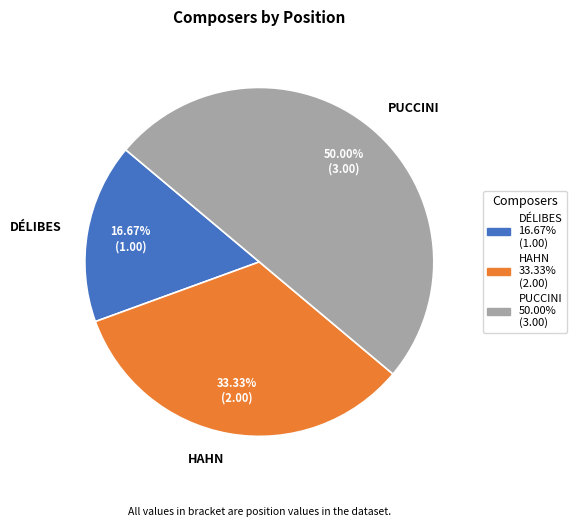

To the nearest percent, what is the combined percentage of PUCCINI and DÉLIBES?

67%